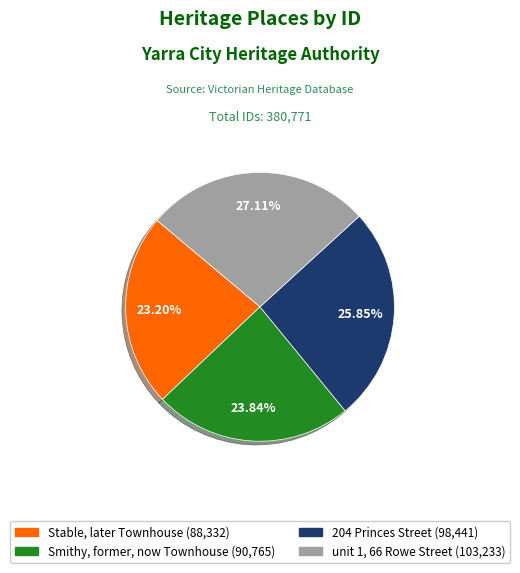

Is there a majority slice in this chart?

No